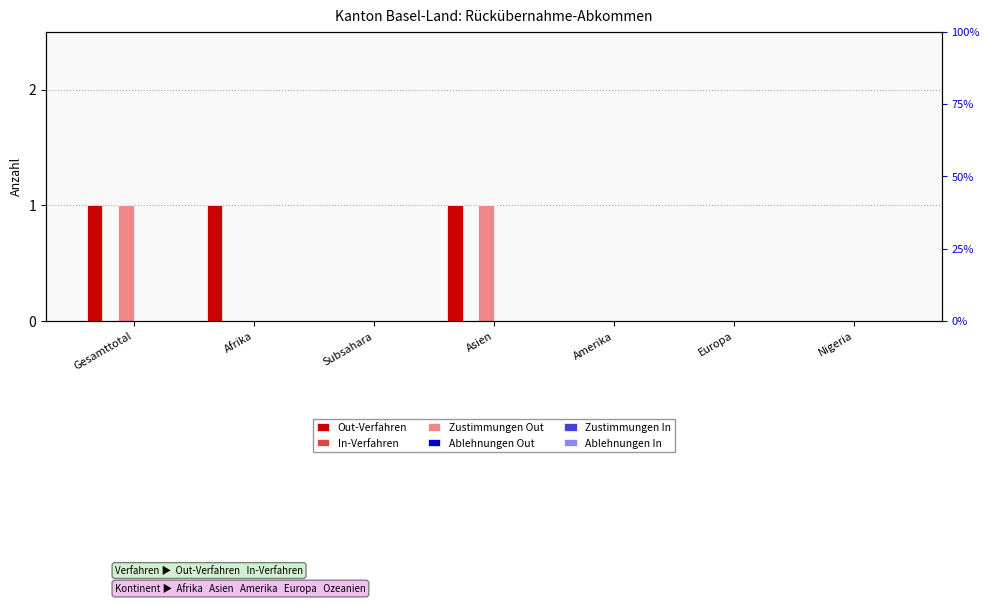

How many bars are there in total?

42